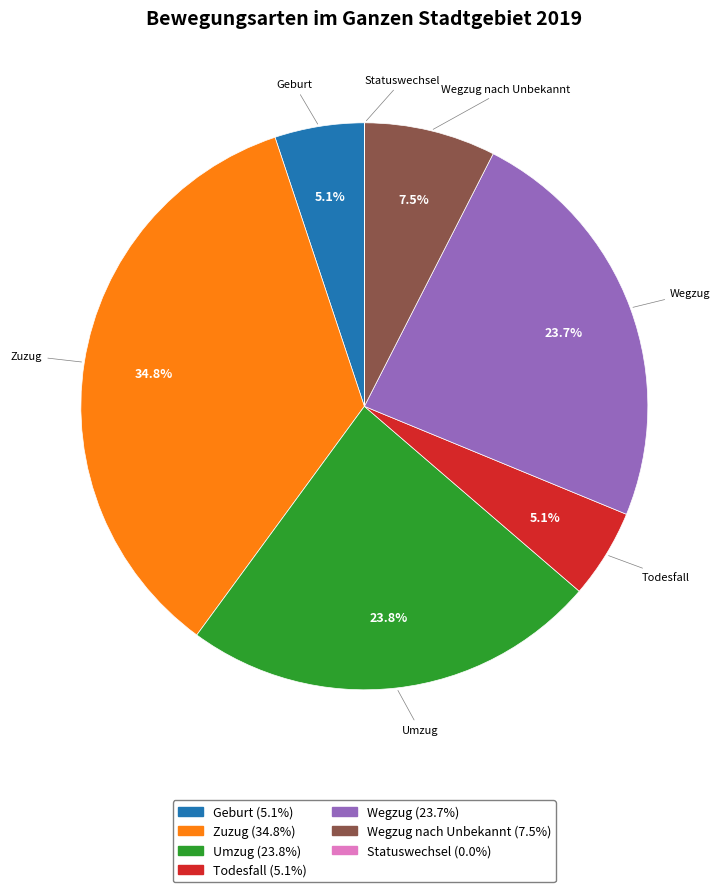

Is there a majority slice in this chart?

No